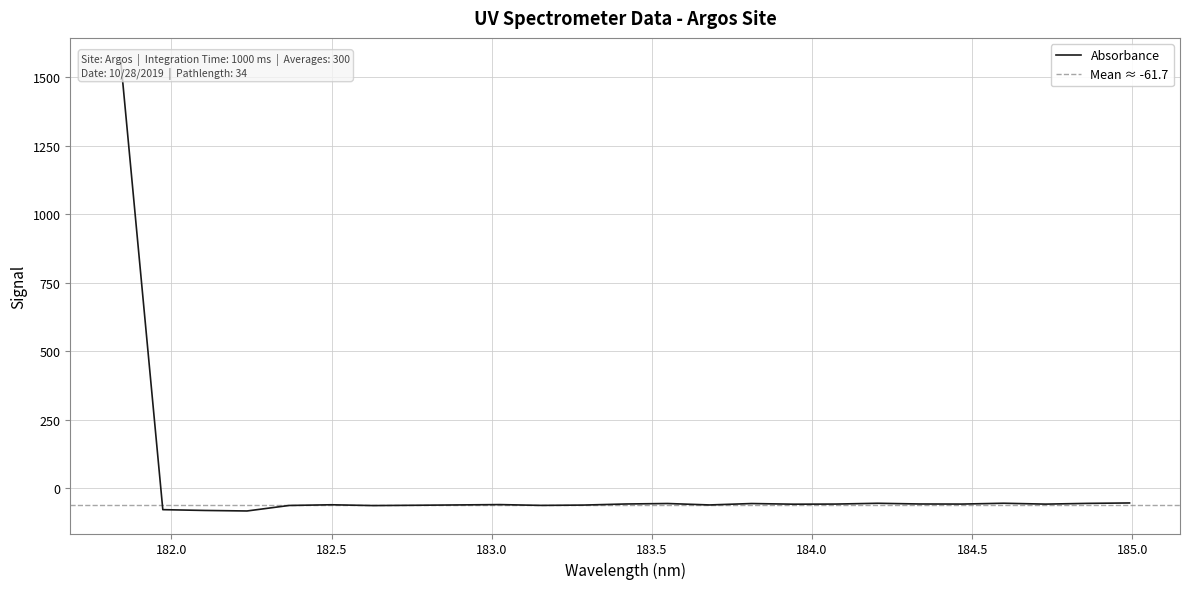

How many lines are shown in the chart?

1